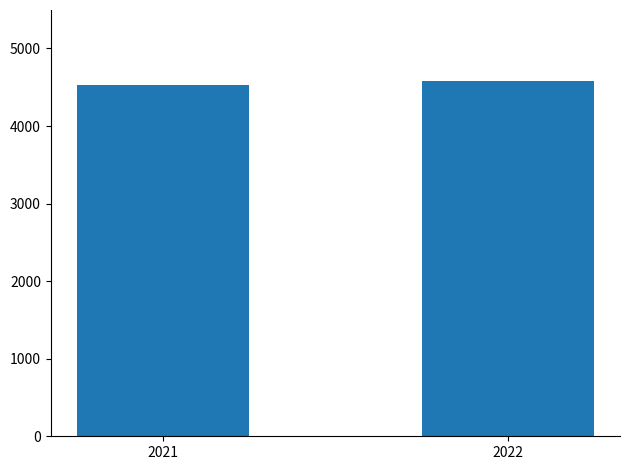

What is the change in value from 2021 to 2022?

+53.4